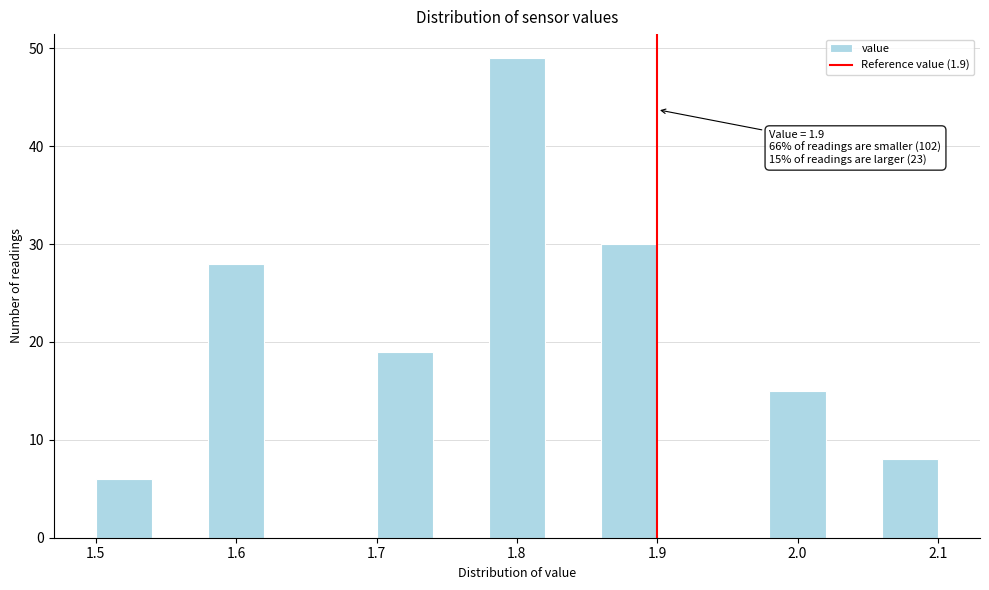

Over which range of the x-axis is the bar tallest?

1.78 to 1.82